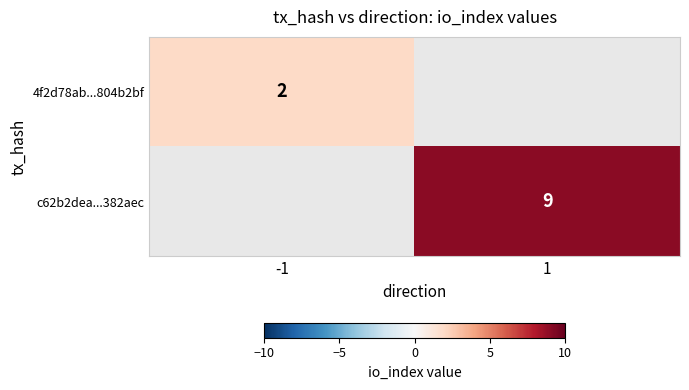

The c62b2dea...382aec series shows 12 at 1. True or false?

False